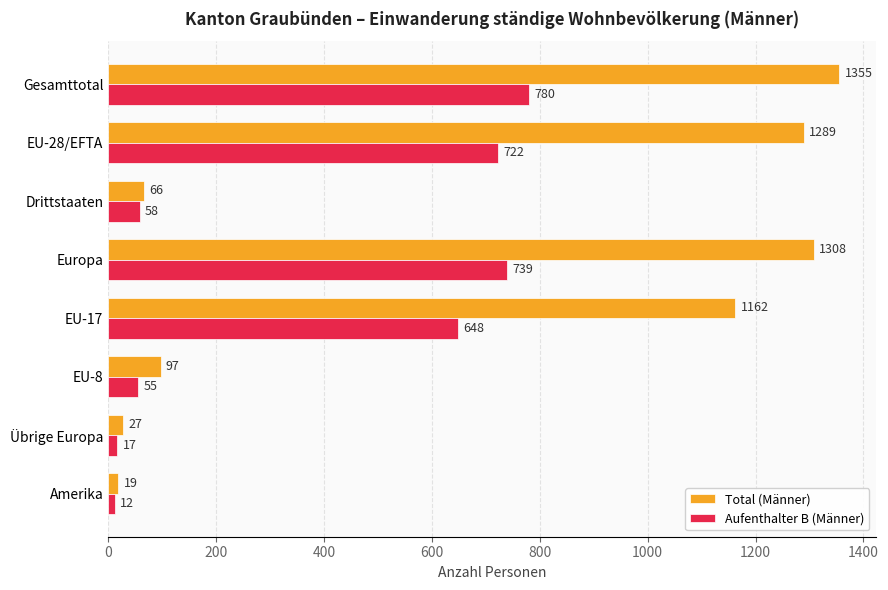

What is the total value across all series at Drittstaaten?

124